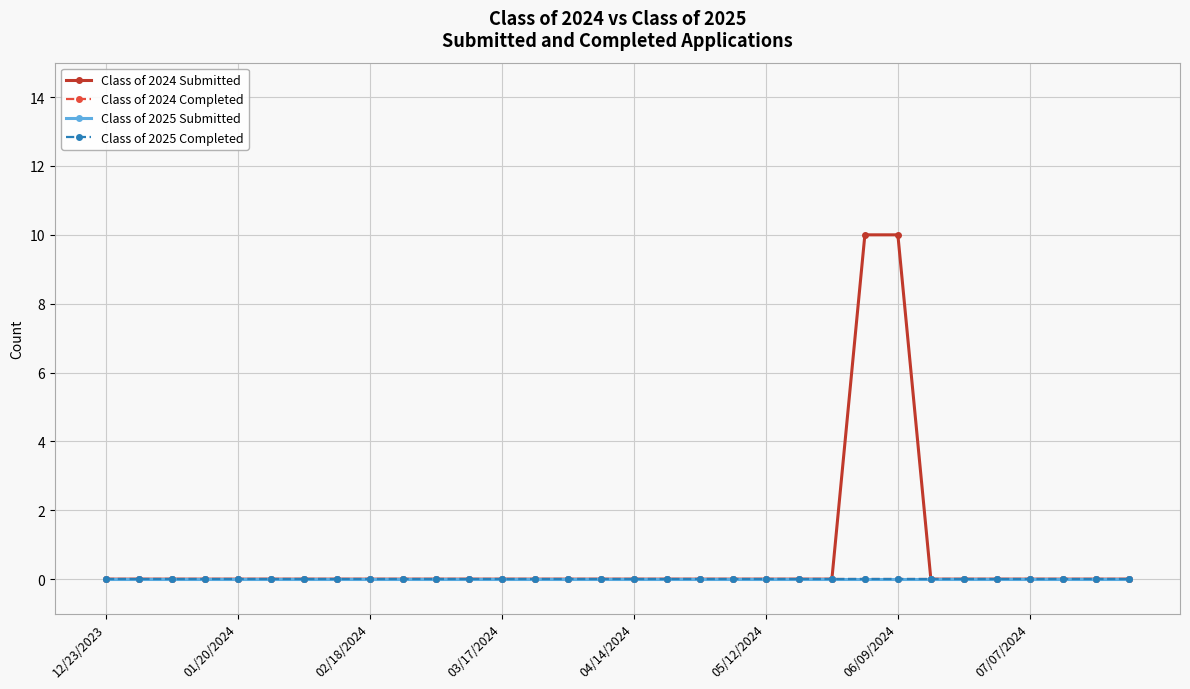

At which category is the sum across all series the highest?

23